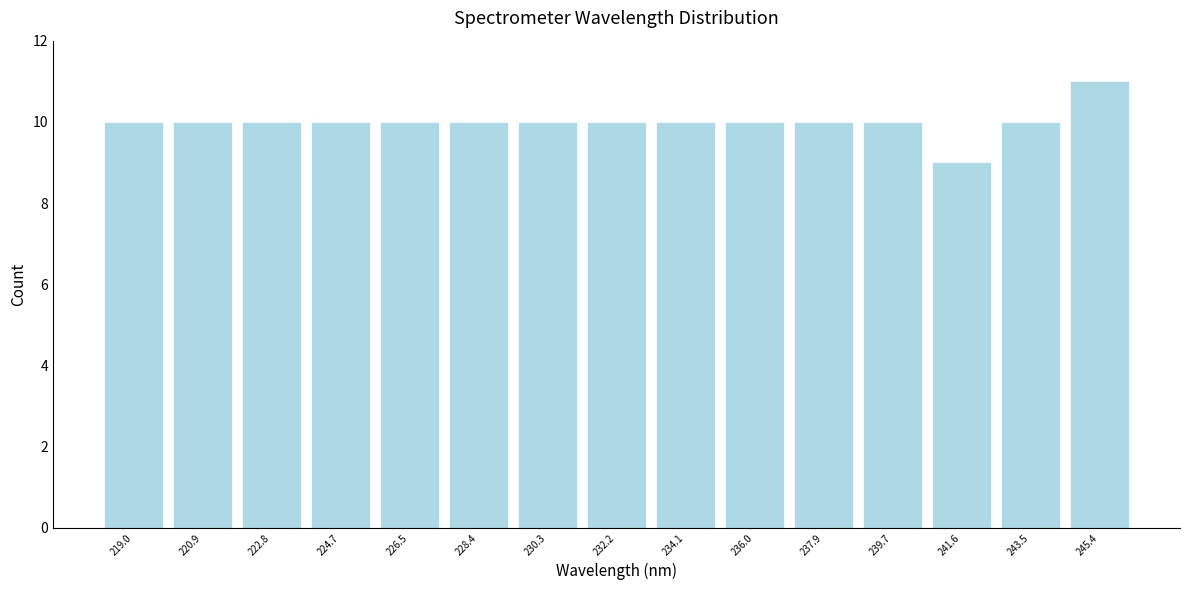

Reading left to right, transcribe this chart: for each bar, give the range it covers on the x-axis and its height. Neither the bar edges nor the heights are printed on the chart, so give them approximately, as read against the axes.

218.0 to 220.0: 10
220.0 to 221.8: 10
221.8 to 223.8: 10
223.8 to 225.6: 10
225.6 to 227.4: 10
227.4 to 229.4: 10
229.4 to 231.2: 10
231.2 to 233.2: 10
233.2 to 235.0: 10
235.0 to 237.0: 10
237.0 to 238.8: 10
238.8 to 240.6: 10
240.6 to 242.6: 9
242.6 to 244.4: 10
244.4 to 246.4: 11